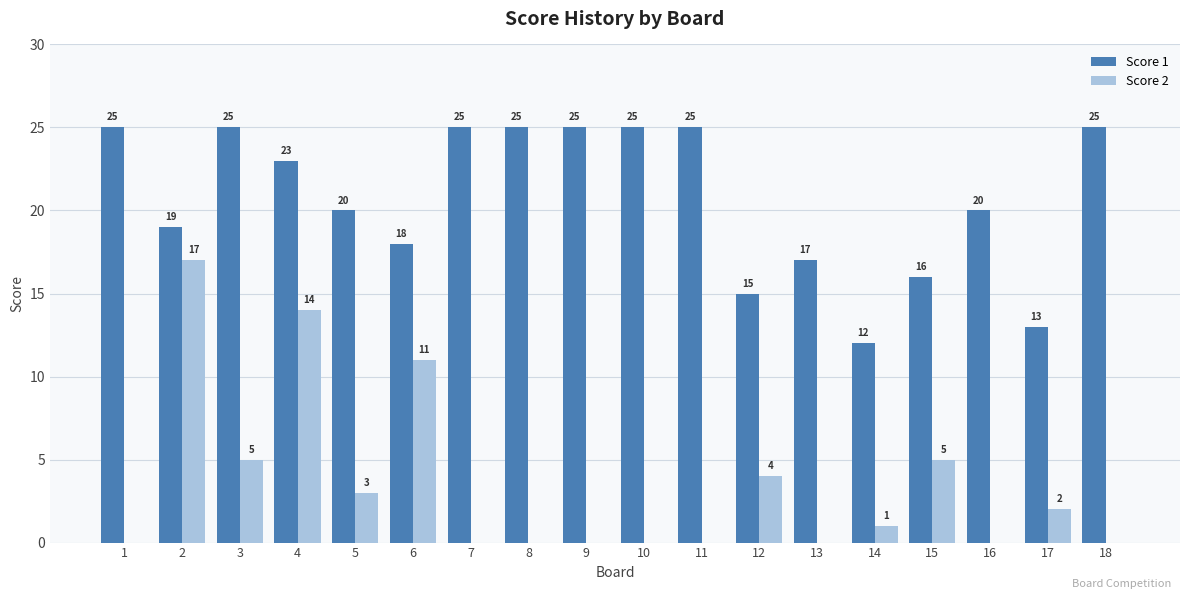

At which label does Score 2 reach its peak?

2